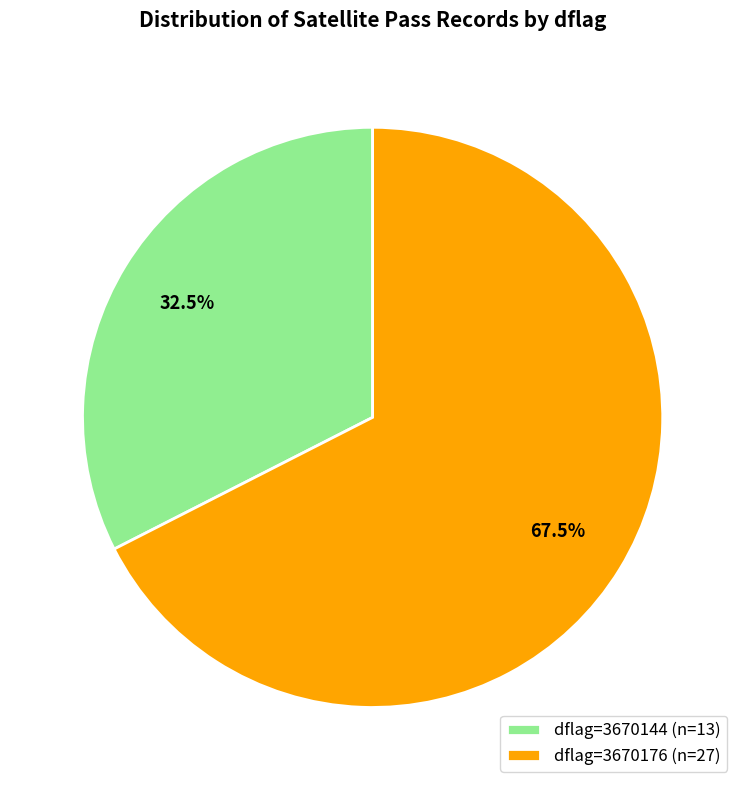

How many slices are in this pie chart?

2